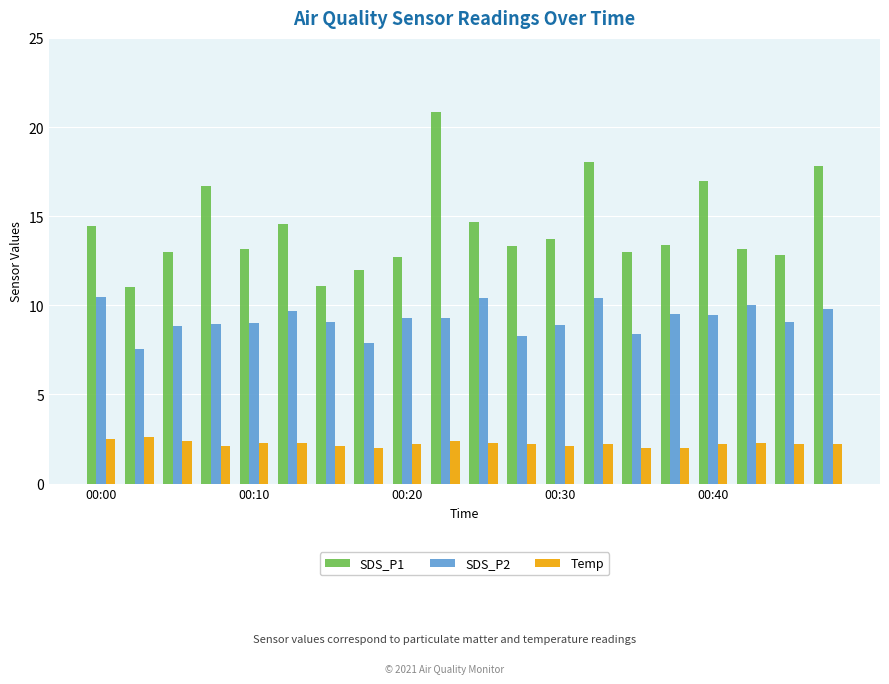

How many bars are there in total?

60